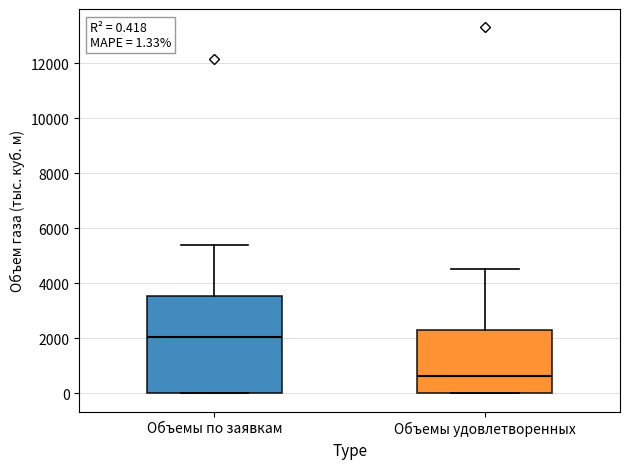

Which box has the lowest median line?

Объемы удовлетворенных